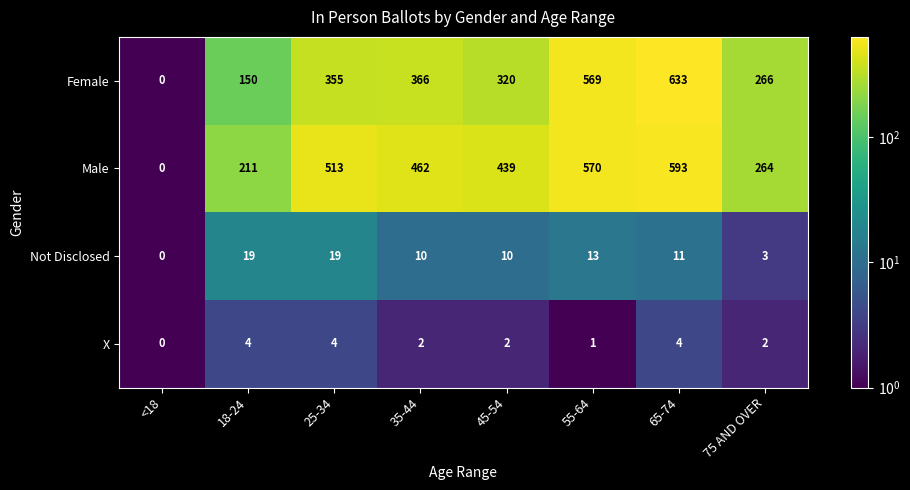

Which series changed the most between 25-34 and 35-44?

Male